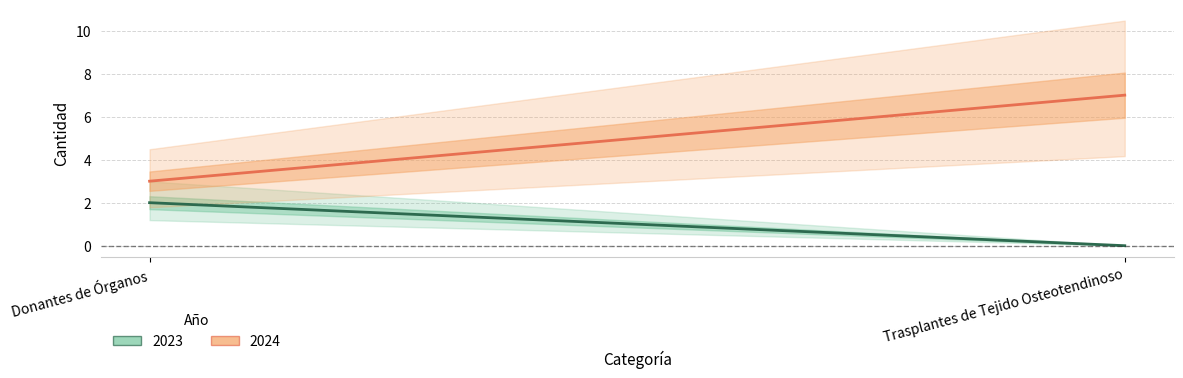

Reading left to right, list all the values displayed in this chart.

2023: Donantes de Órganos=2	Trasplantes de Tejido Osteotendinoso=0
2024: Donantes de Órganos=3	Trasplantes de Tejido Osteotendinoso=7